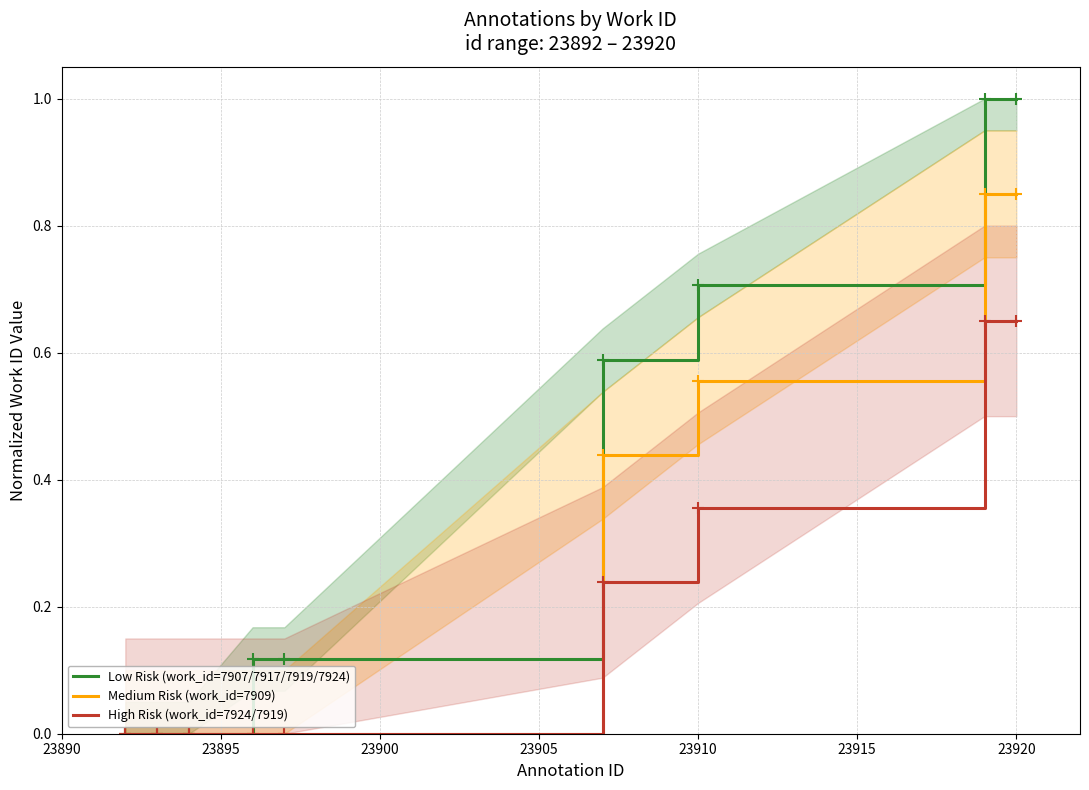

True or false: High Risk (work_id=7924/7919) and Medium Risk (work_id=7909) cross at least once.

False